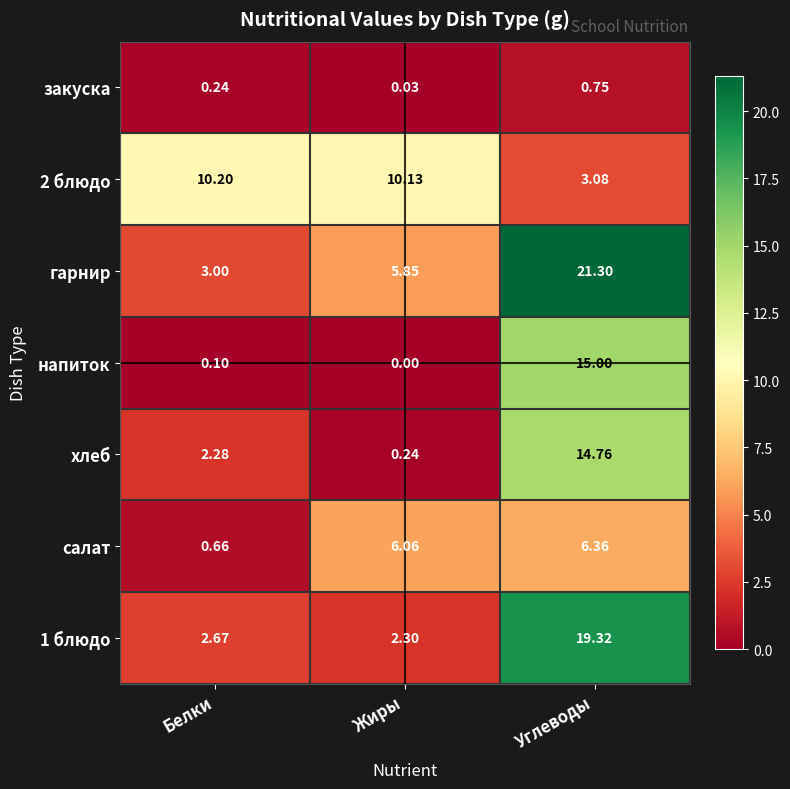

List the labels in order of 2 блюдо value, largest first.

Белки, Жиры, Углеводы